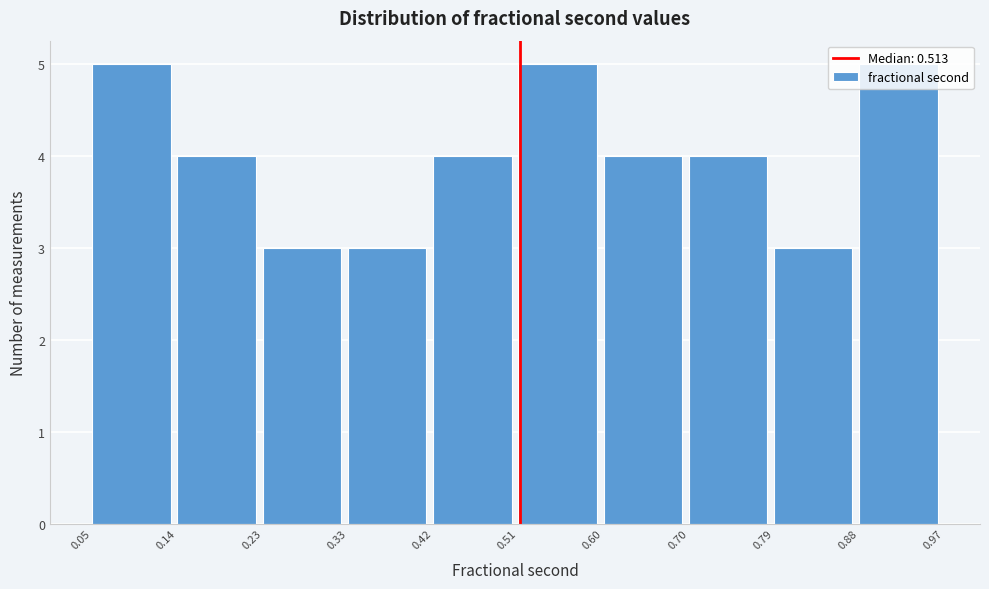

Reading left to right, transcribe this chart: for each bar, give the range it covers on the x-axis and its height. The values are not printed on the chart, so give them approximately, as read against the axis.

0.05 to 0.14: 5
0.14 to 0.23: 4
0.23 to 0.33: 3
0.33 to 0.42: 3
0.42 to 0.51: 4
0.51 to 0.60: 5
0.60 to 0.70: 4
0.70 to 0.79: 4
0.79 to 0.88: 3
0.88 to 0.97: 5